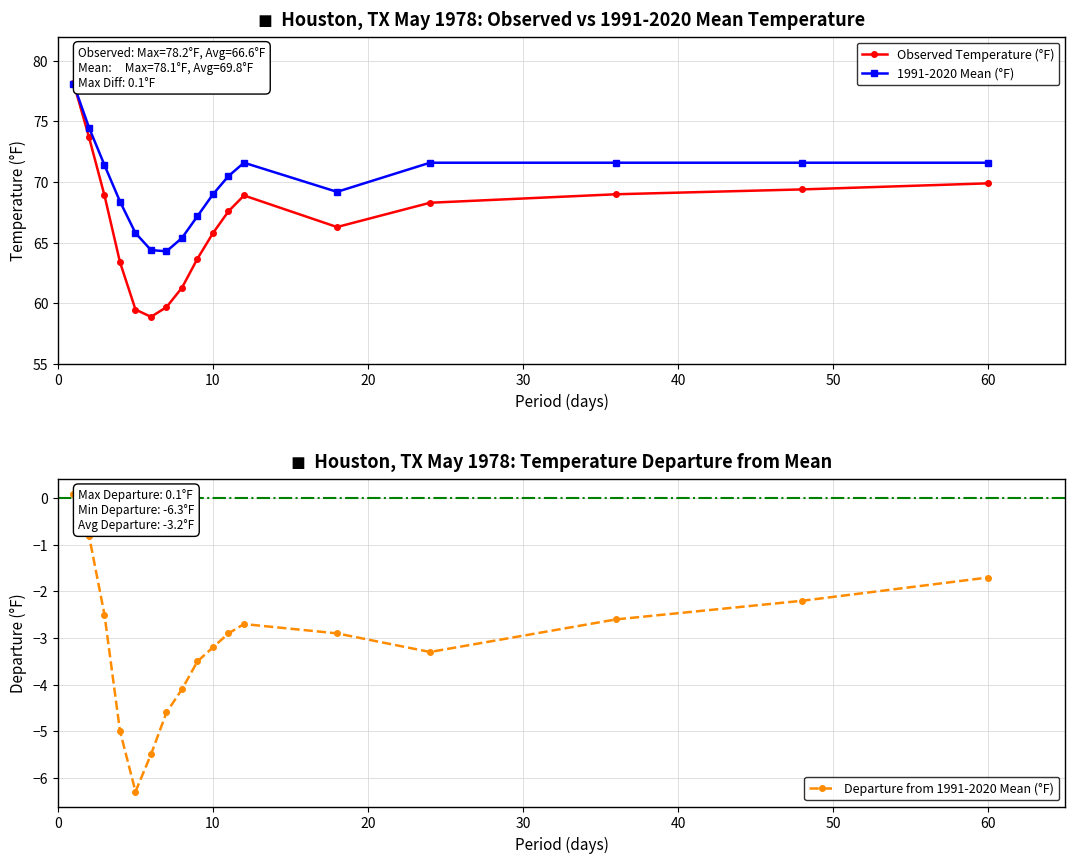

Reading left to right, transcribe all the data shown in this chart.

Observed Temperature (°F): 78.2	73.7	68.9	63.4	59.5	58.9	59.7	61.3	63.7	65.8	67.6	68.9	66.3	68.3	69.0	69.4	69.9
1991-2020 Mean (°F): 78.1	74.5	71.4	68.4	65.8	64.4	64.3	65.4	67.2	69.0	70.5	71.6	69.2	71.6	71.6	71.6	71.6
Departure from 1991-2020 Mean (°F): 0.1	-0.8	-2.5	-5.0	-6.3	-5.5	-4.6	-4.1	-3.5	-3.2	-2.9	-2.7	-2.9	-3.3	-2.6	-2.2	-1.7